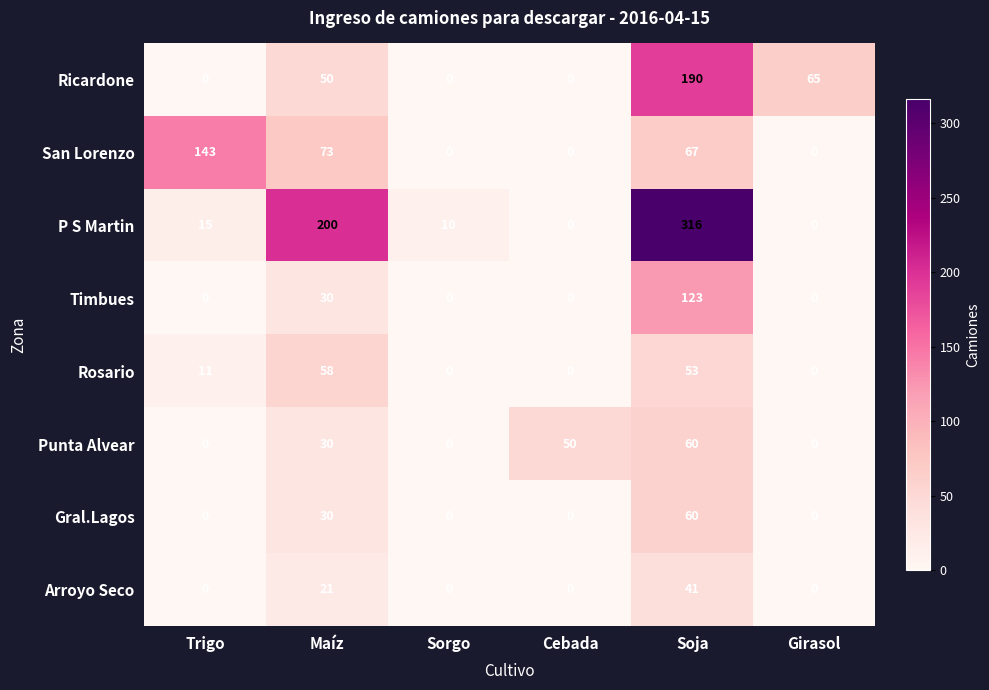

At which label does P S Martin reach its peak?

Soja